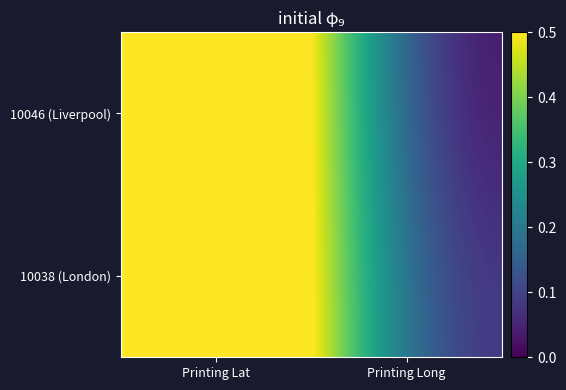

Which label corresponds to the smallest value in the chart?

Printing Long